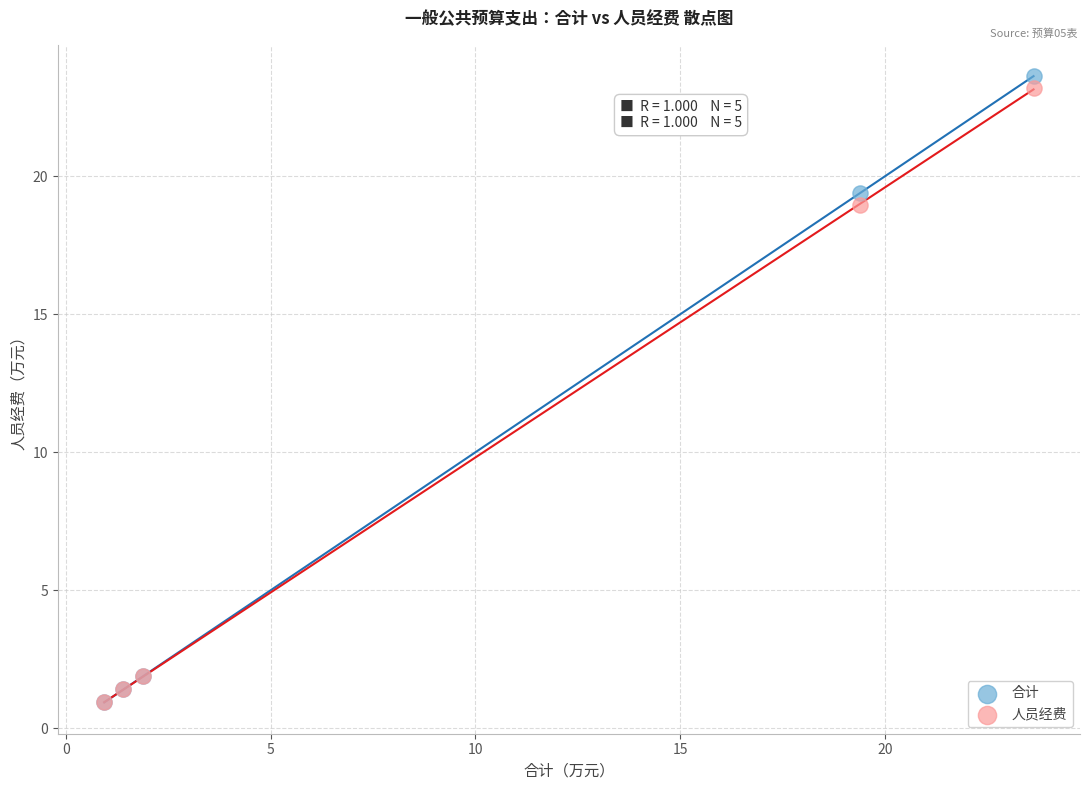

In the 合计 series, what Y value is closest to 12?

19.4